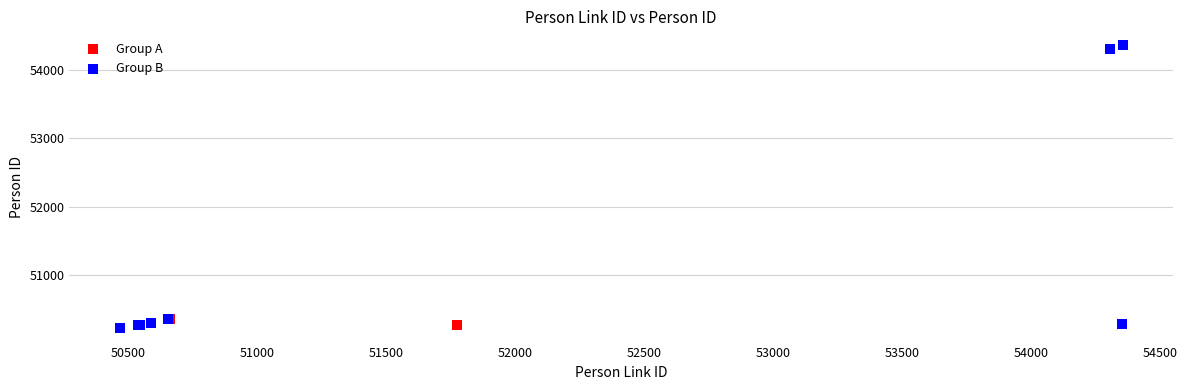

Which series has the largest Y range (max minus min)?

Group B